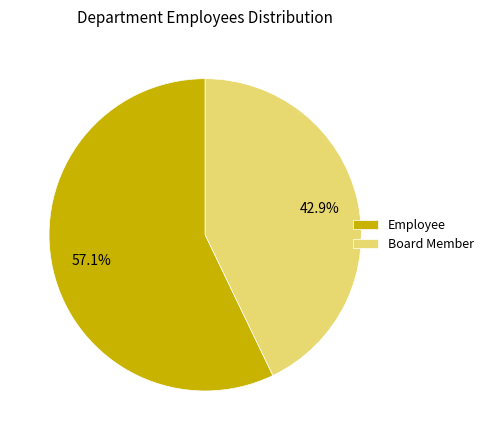

How many segments does this pie chart have?

2